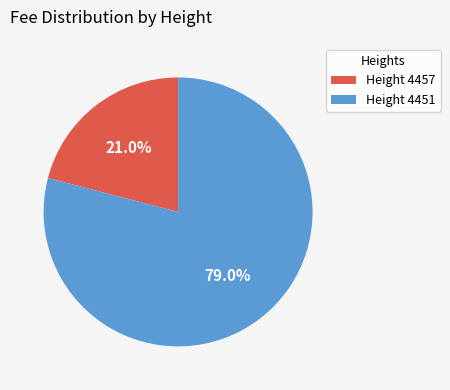

Approximately how many times larger is the value at Height 4457 compared to Height 4451?

0.3